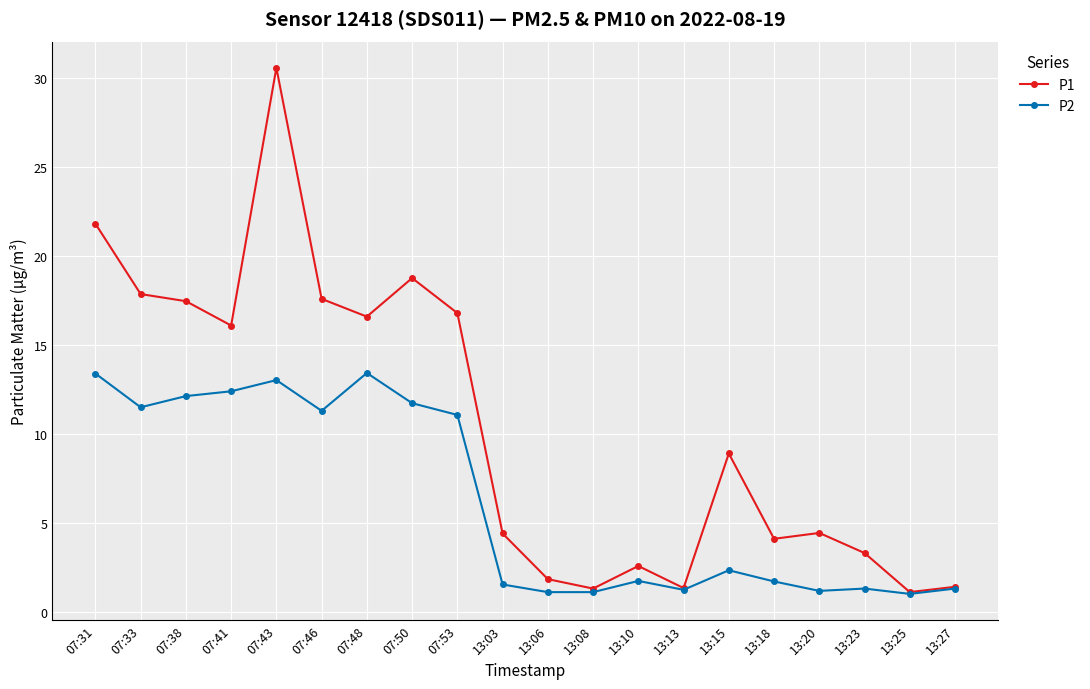

What is the spread (max minus min) of values at 13:18?

2.4